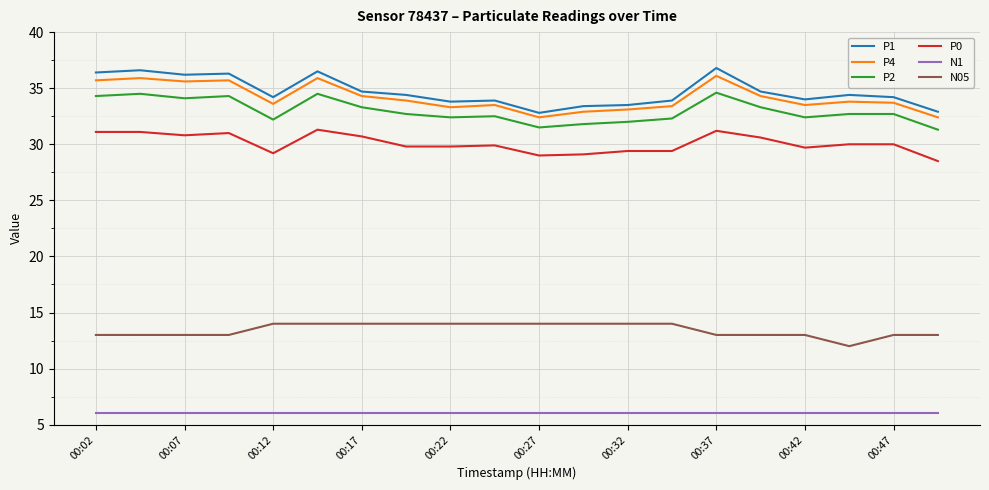

True or false: P0 and P2 intersect in this chart.

False